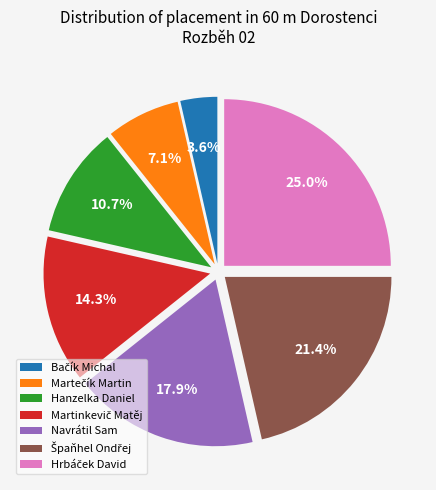

Is there any slice that represents more than half of the pie?

No